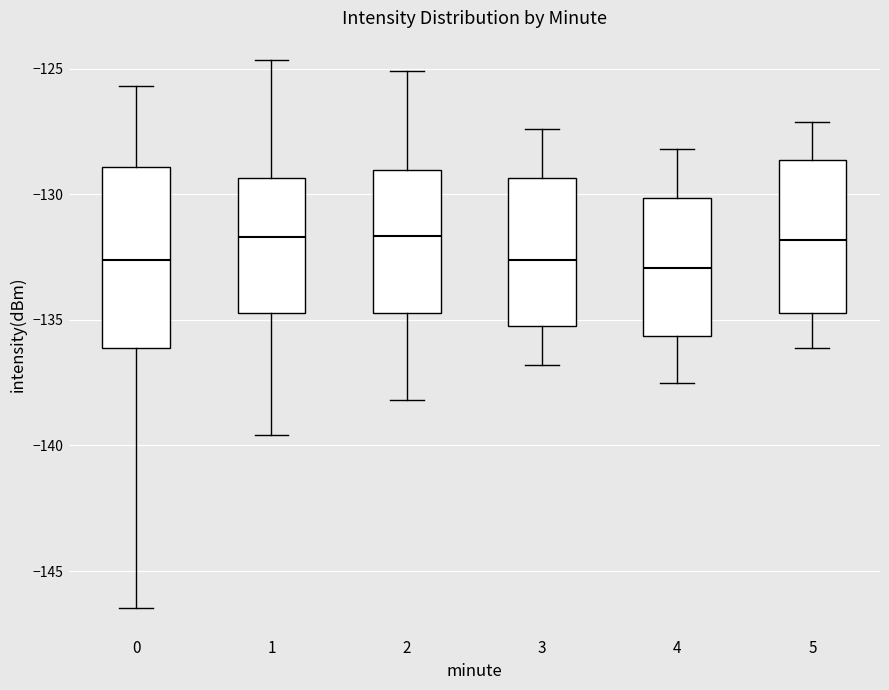

Reading left to right, transcribe this box plot: for each box, give where its median line is, the range the box spans, and where its two whiskers end, as read against the y-axis. The values are not printed on the chart, so give them approximately, as read against the axis.

0: median -132.5, box -136.0 to -129.0, whiskers -146.5 to -125.5
1: median -131.5, box -134.5 to -129.5, whiskers -139.5 to -124.5
2: median -131.5, box -134.5 to -129.0, whiskers -138.0 to -125.0
3: median -132.5, box -135.0 to -129.5, whiskers -137.0 to -127.5
4: median -133.0, box -135.5 to -130.0, whiskers -137.5 to -128.0
5: median -132.0, box -134.5 to -128.5, whiskers -136.0 to -127.0